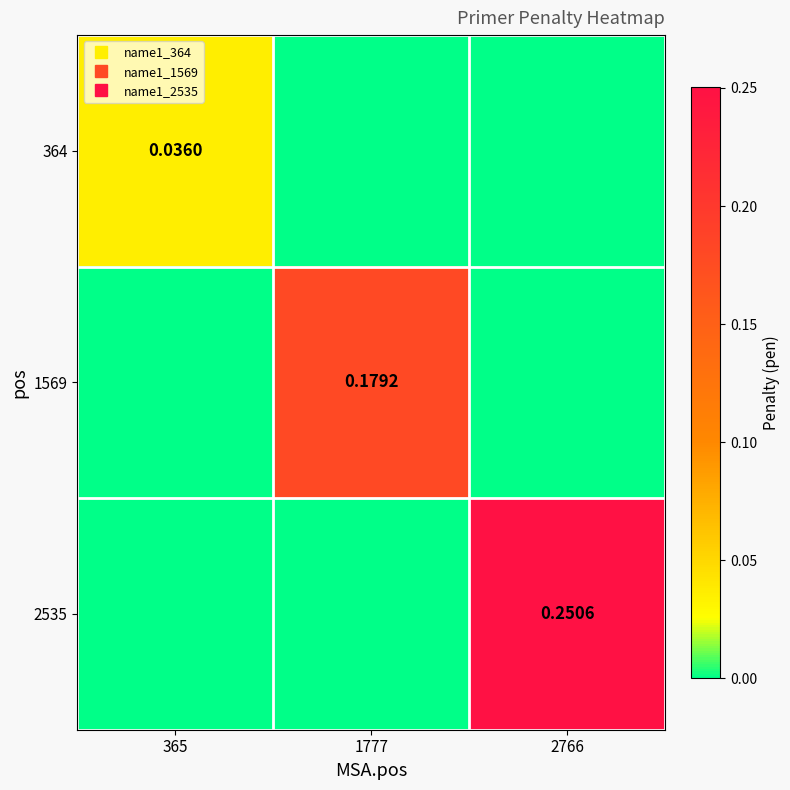

True or false: 2535 has a value of 0.0 at 1777.

True